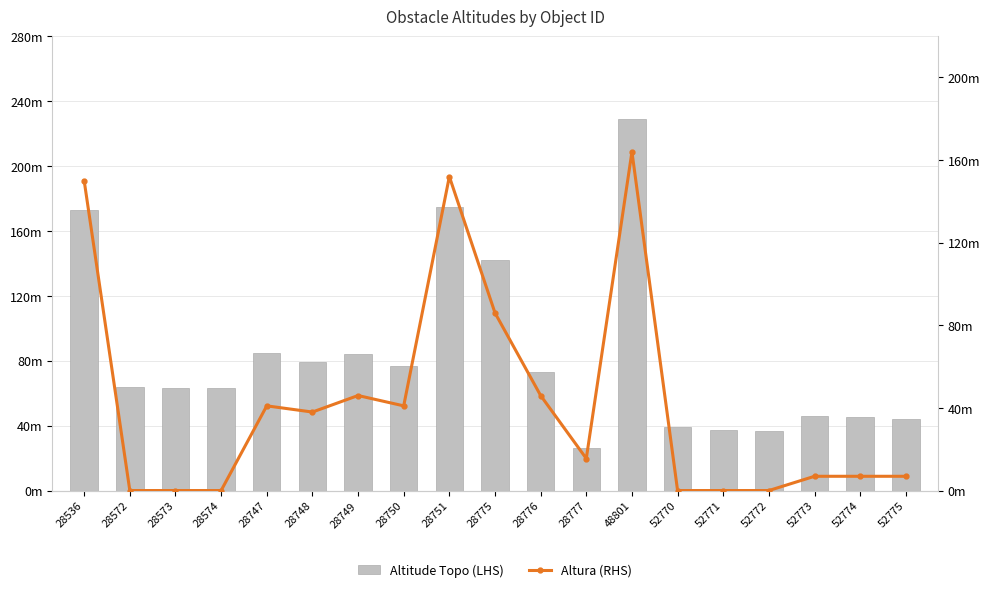

Which series changed the most between 28573 and 52770?

Altitude Topo (LHS)